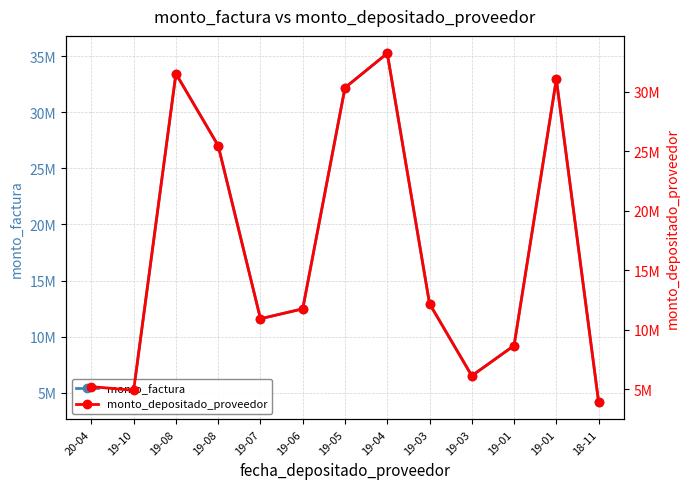

Reading left to right, extract all data points from this chart.

monto_factura: 5535600	5208000	33457200	27031200	11592000	12474000	32205600	35271600	12936000	6501600	9198000	32953000	4166400
monto_depositado_proveedor: 5214133	4905558	31514249	25461424	10918822	11749601	30335332	33223281	12184771	6124035	8663846	31039330	3924446